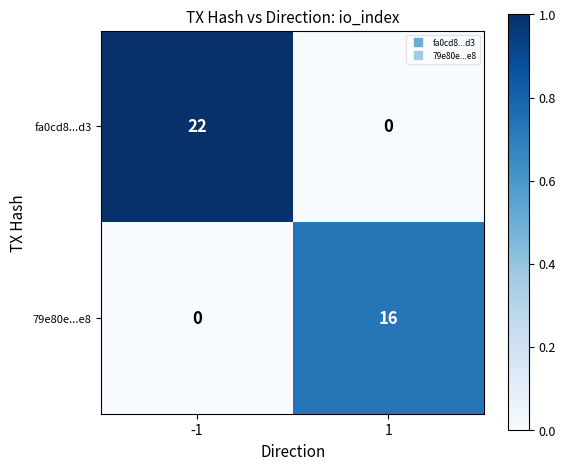

What is the difference between the maximum and minimum values in the fa0cd8...d3 series?

22